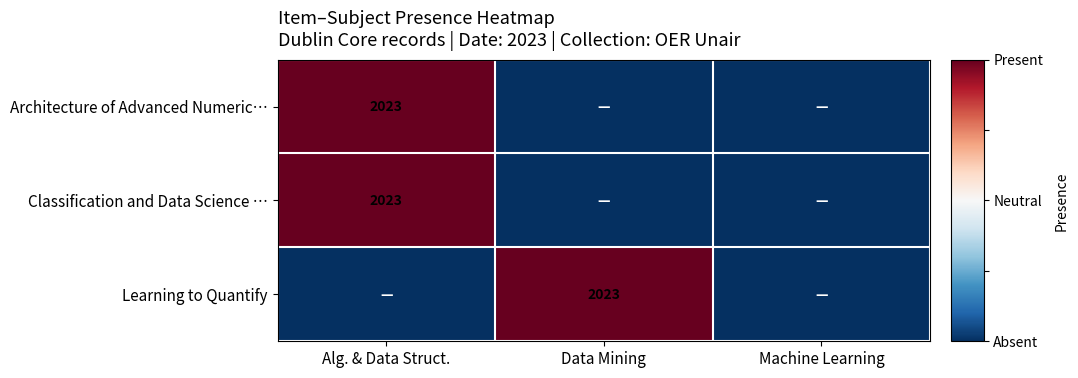

True or false: Learning to Quantify has a value of 2023 at Data Mining.

True